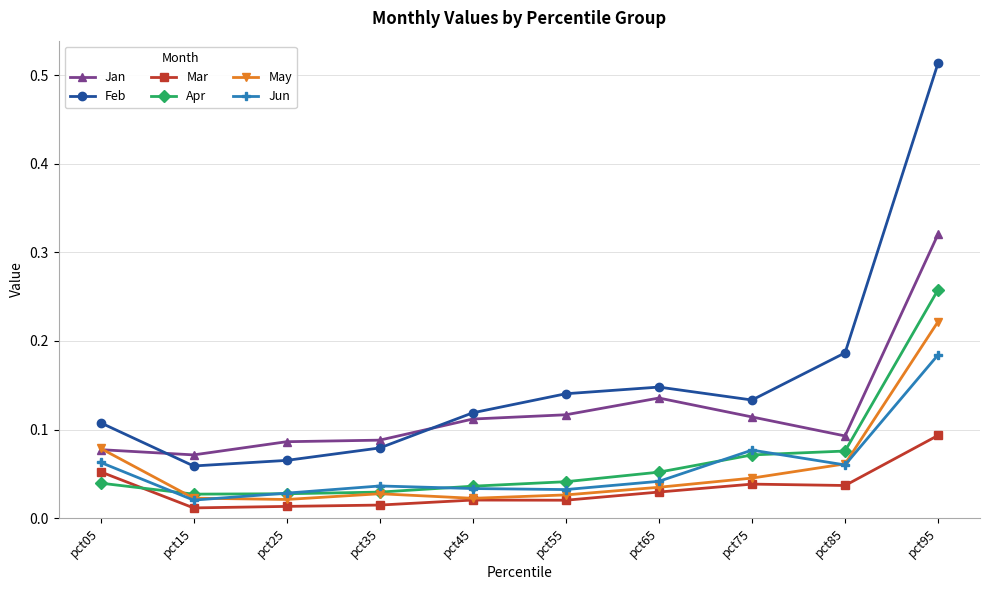

Which category has the highest value in the Mar series?

pct95